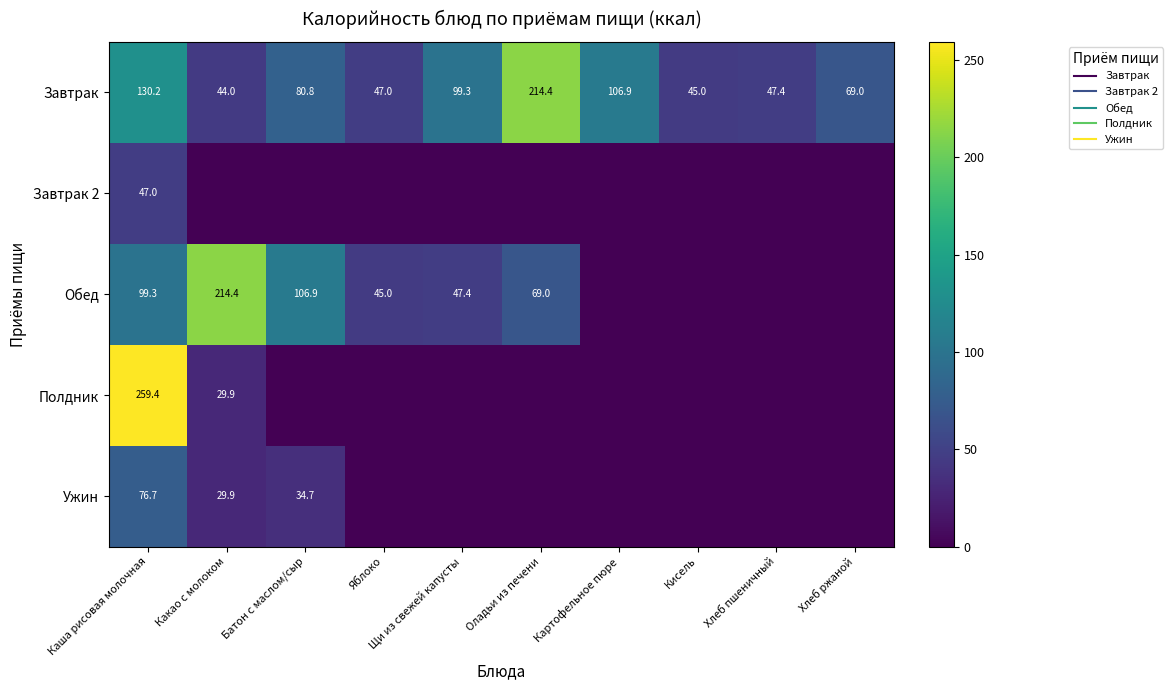

Rank the series by their maximum value, from lowest to highest.

Завтрак 2, Ужин, Завтрак, Обед, Полдник